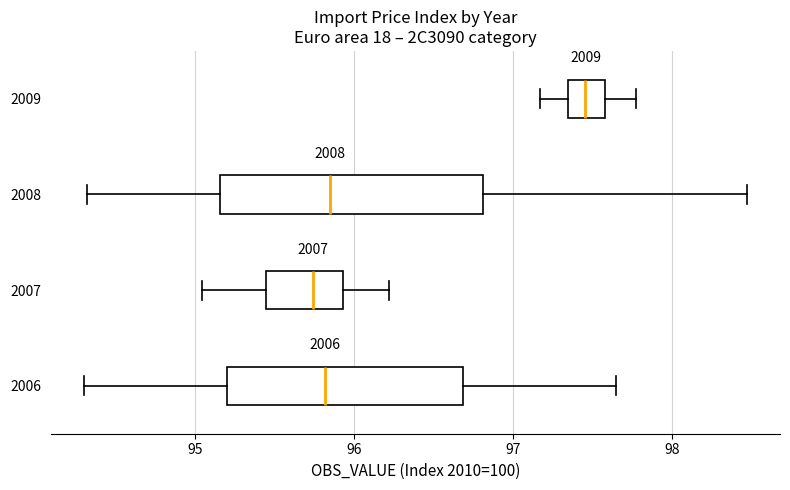

Which box has the furthest to the right median line?

2009